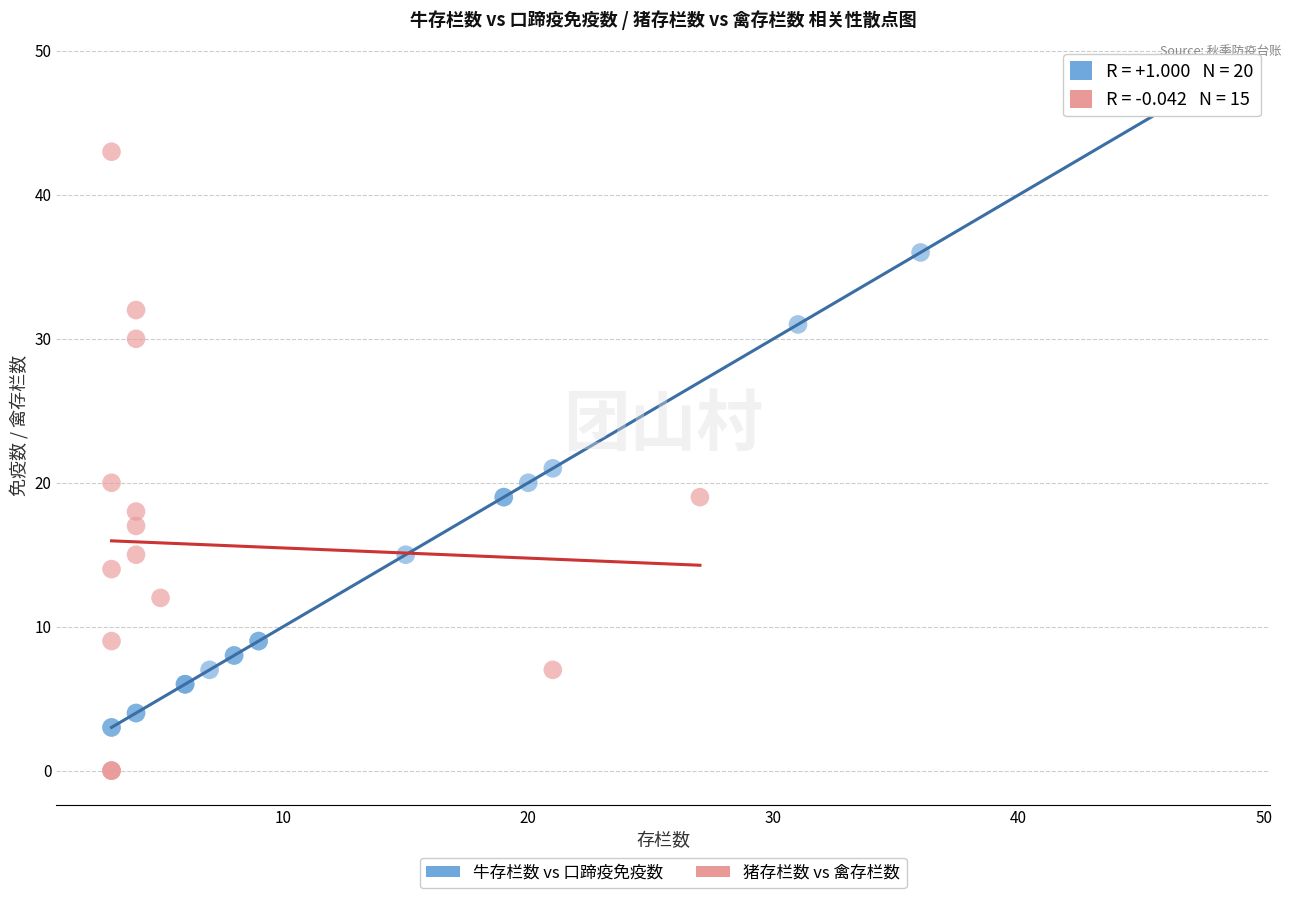

Which series contains the lowest Y value?

猪存栏数 vs 禽存栏数